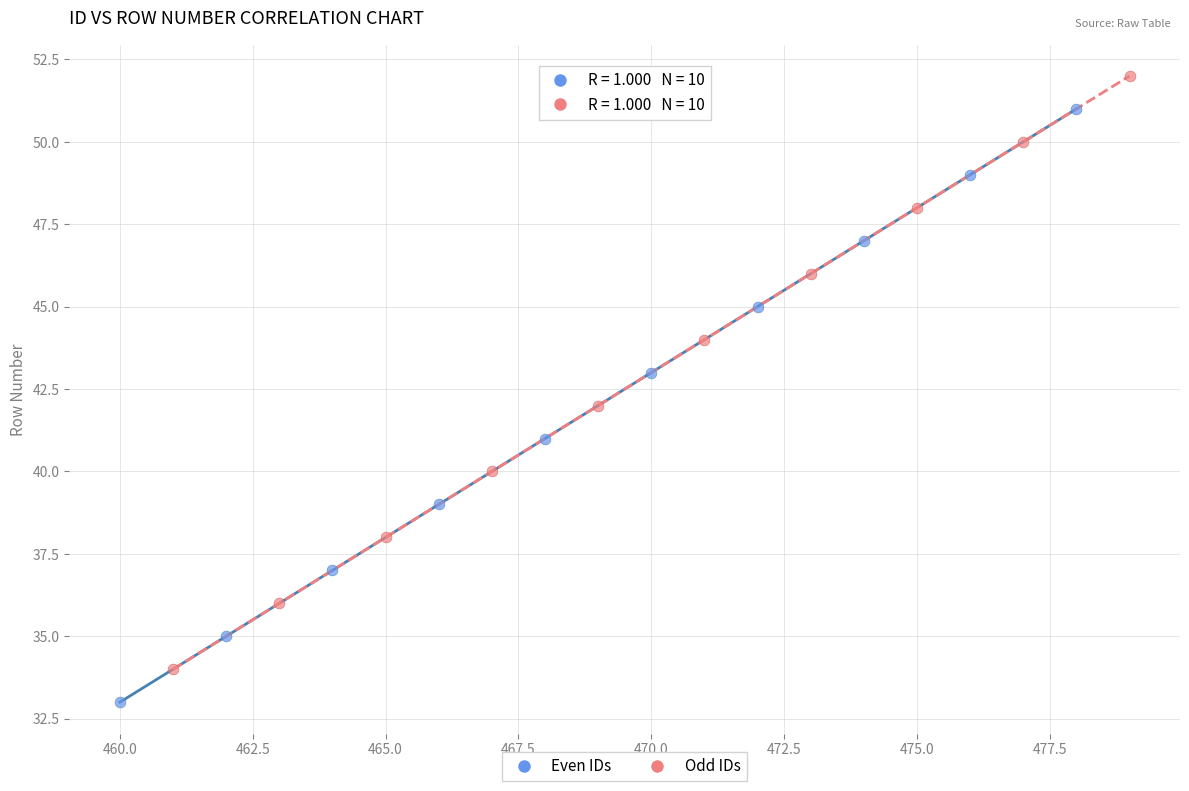

Which series contains the highest Y value?

Odd IDs